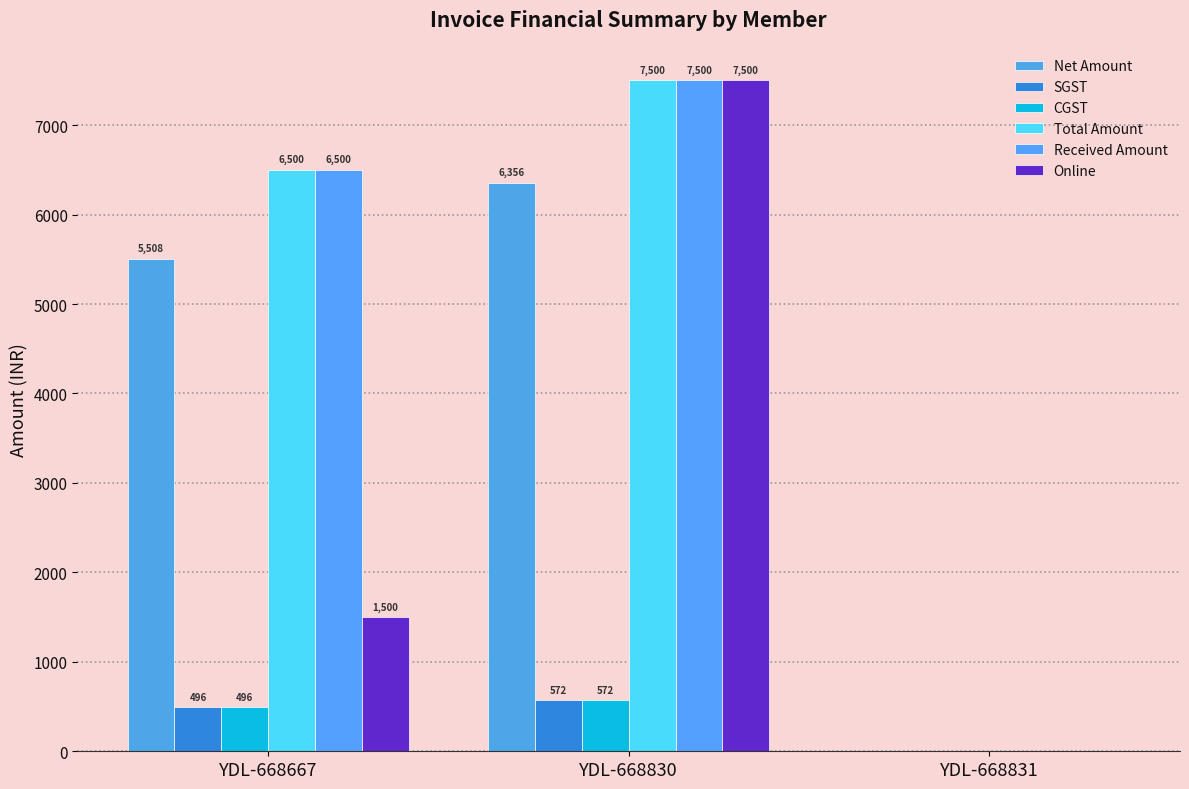

How many groups of bars are there?

3